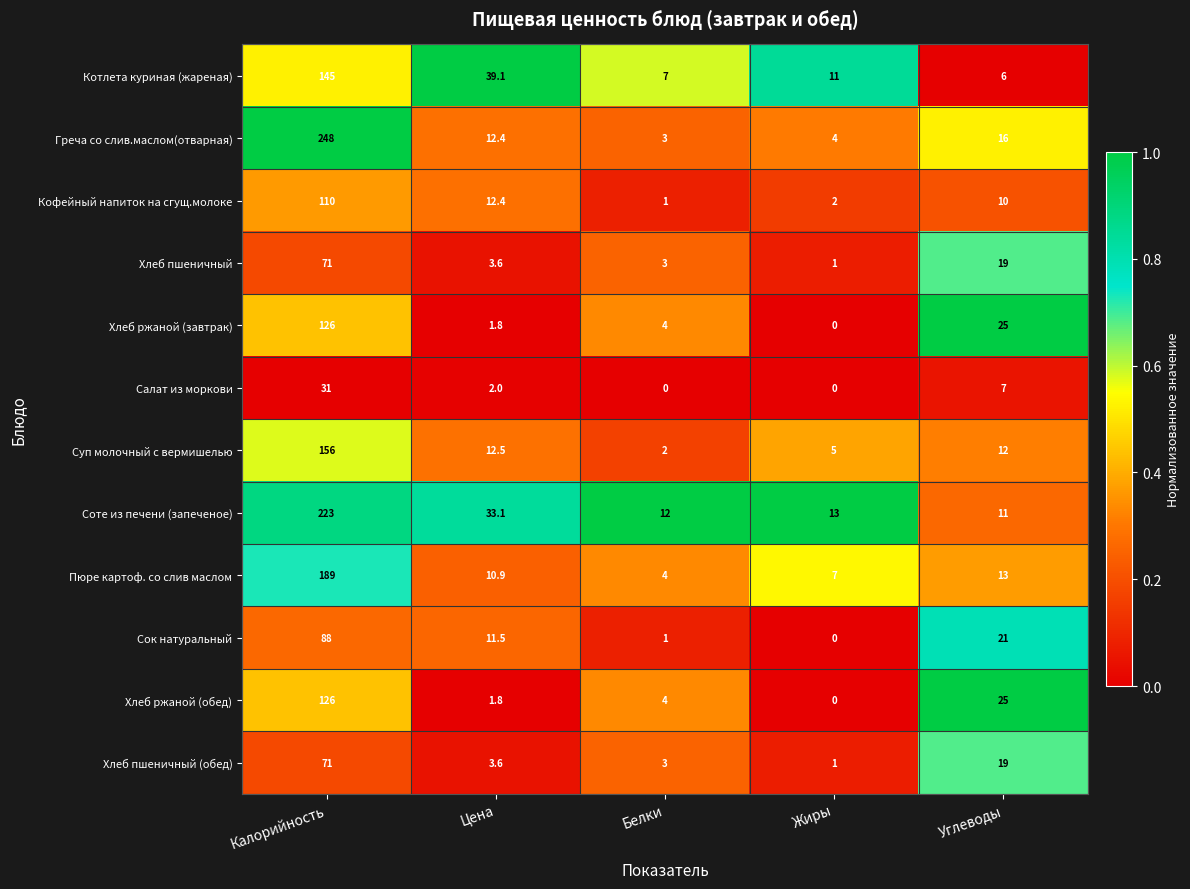

Which series has the largest total across all categories?

Соте из печени (запеченое)